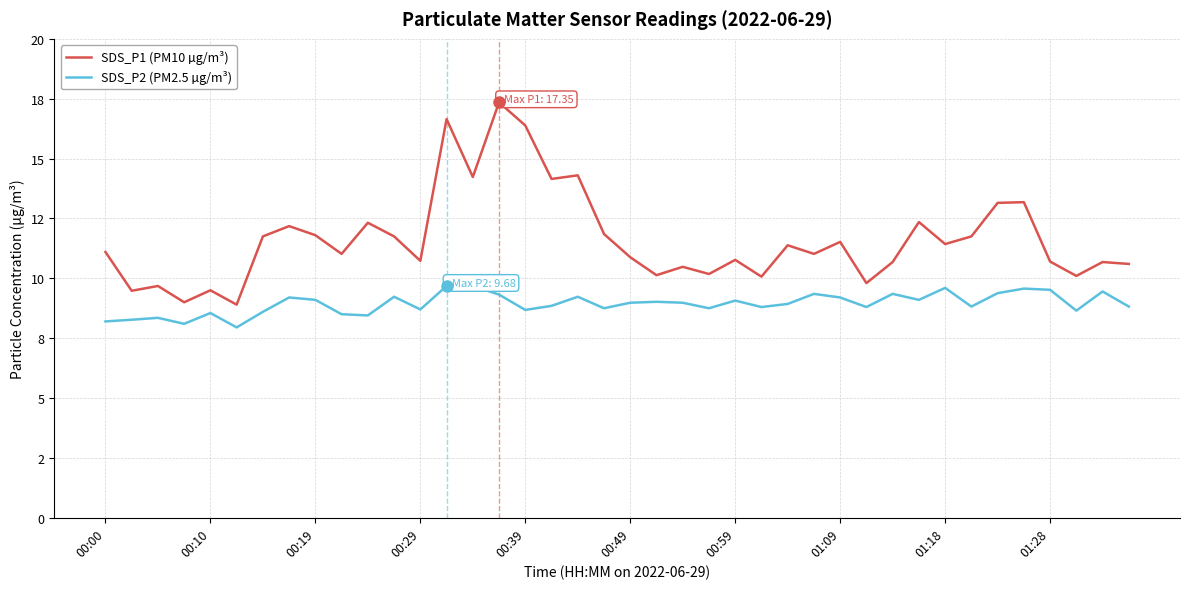

Does the chart have visible grid lines?

Yes